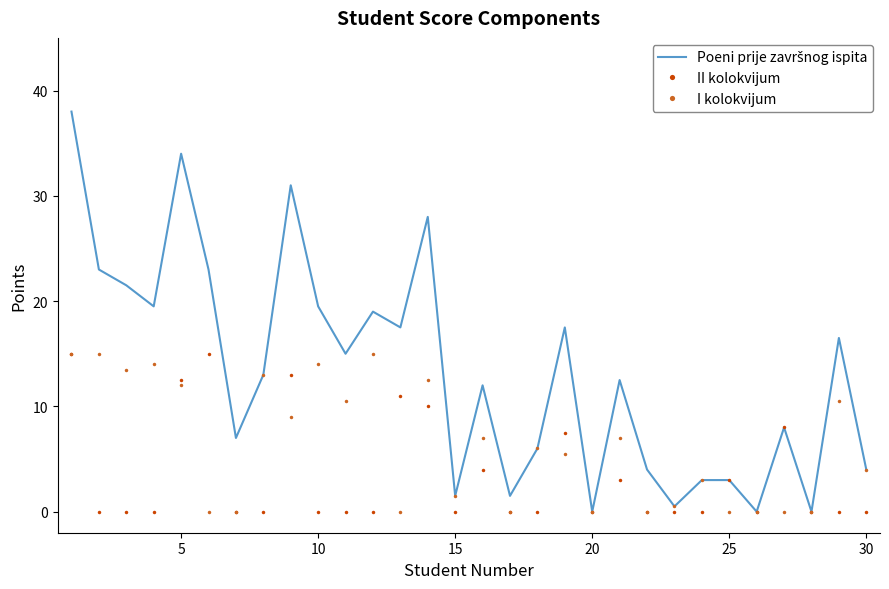

True or false: II kolokvijum has more than 1 points higher than both neighbors.

True